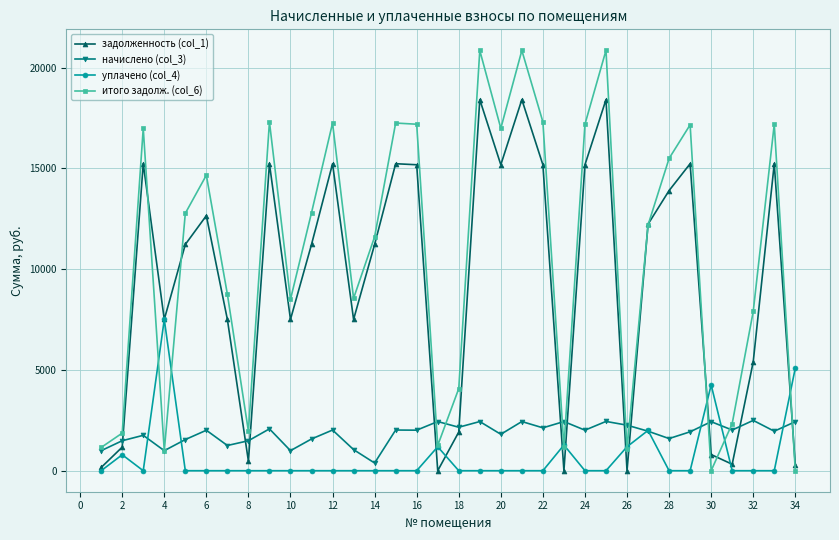

True or false: итого задолж. (col_6) has more than 2 interior local peaks.

True